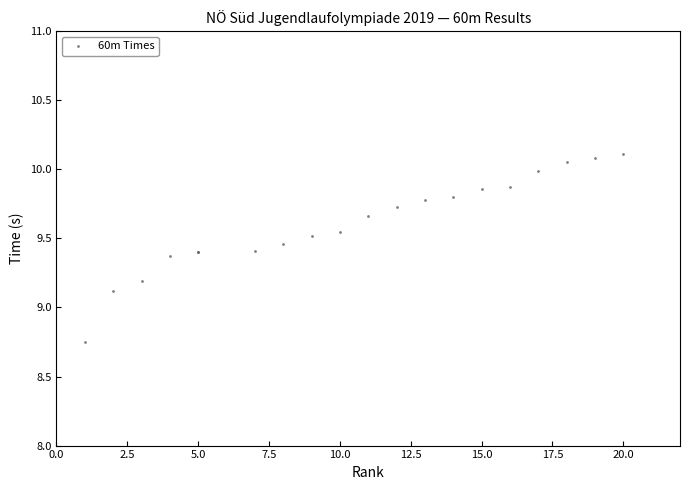

What Y value in the scatter plot is closest to 9?

9.1